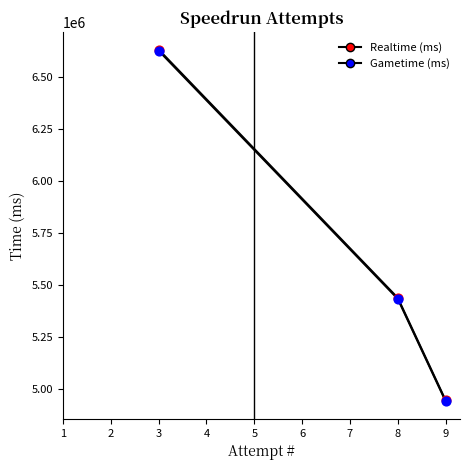

Is the value of Gametime (ms) at 8 greater than the value of Gametime (ms) points at 8?

No